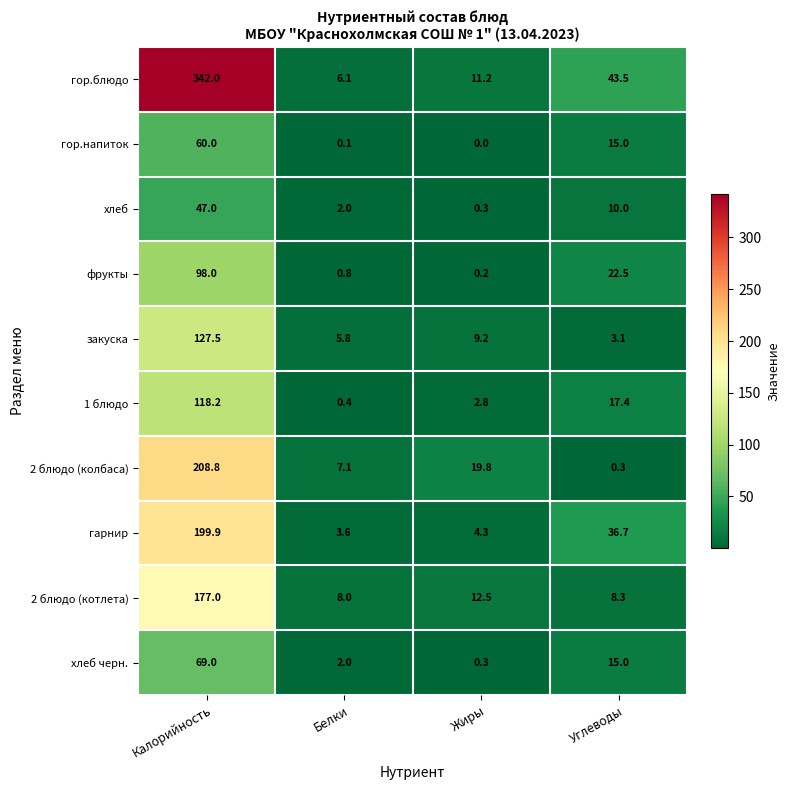

What is the total value across all series at Калорийность?

1447.4